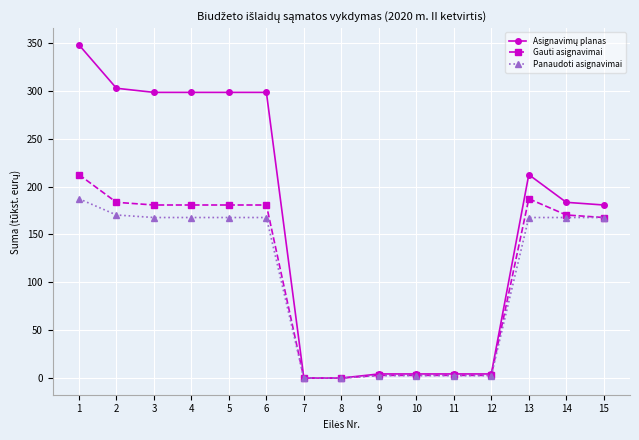

The value of Panaudoti asignavimai at 1 is 254.9. True or false?

False